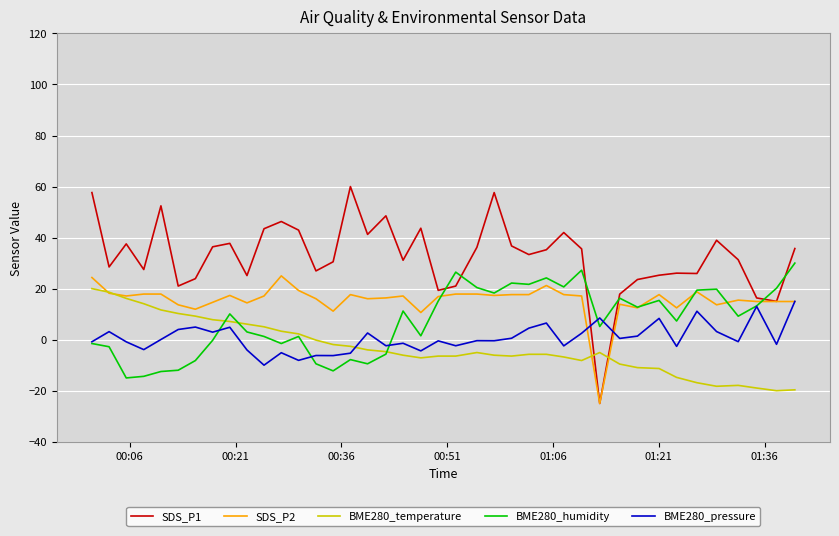

What is the difference between the maximum and minimum values in the BME280_humidity series?

45.0